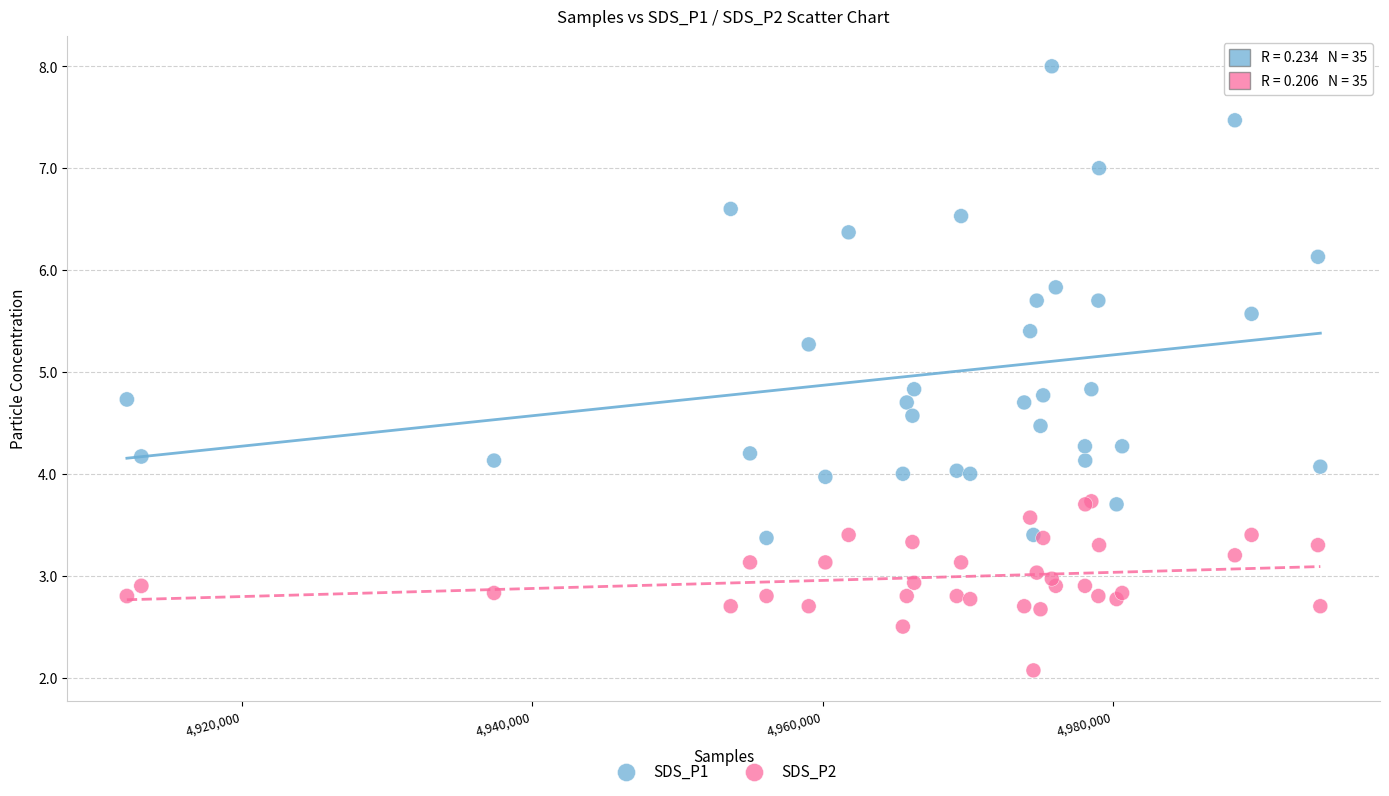

In the SDS_P2 series, what Y value is closest to 2?

2.1